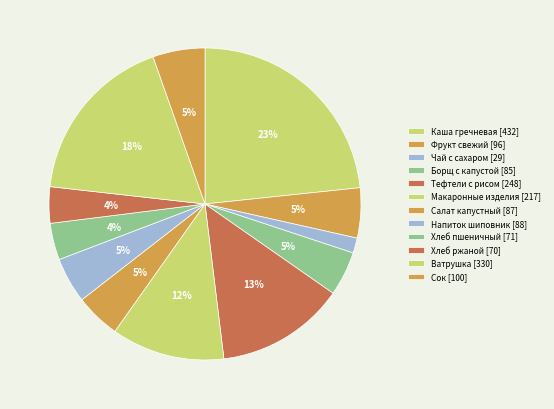

How many slices are in this pie chart?

12